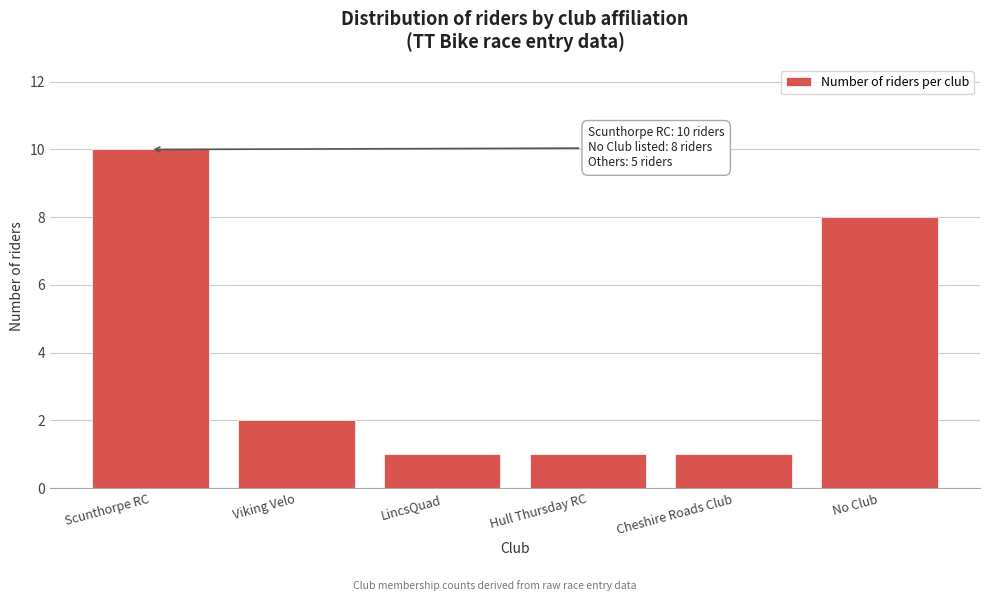

Reading left to right, extract all data points from this chart.

10	2	1	1	1	8